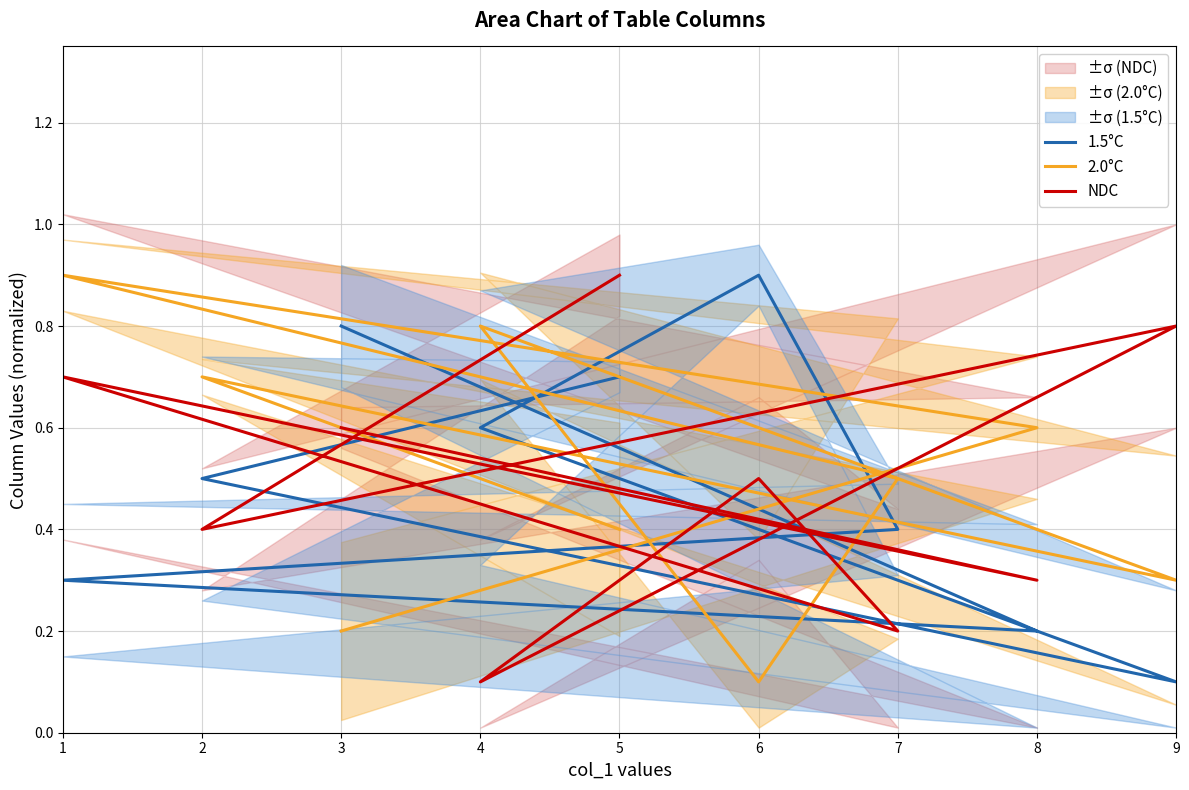

How many 2.0°C values are between 0 and 1?

9